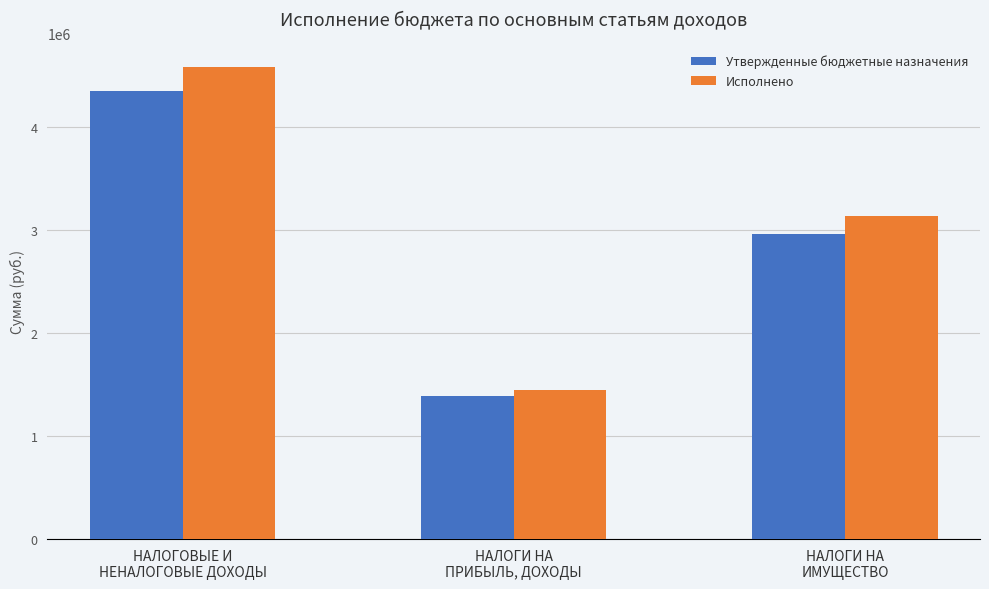

What is the smallest value displayed?

1393000.0